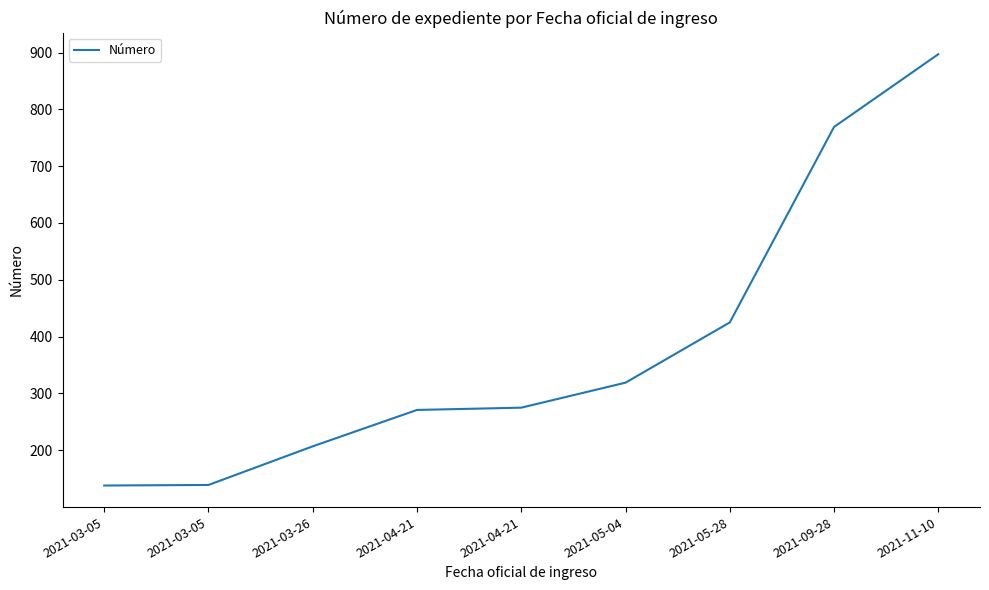

What is the label of the 3rd point from the right?

2021-05-28